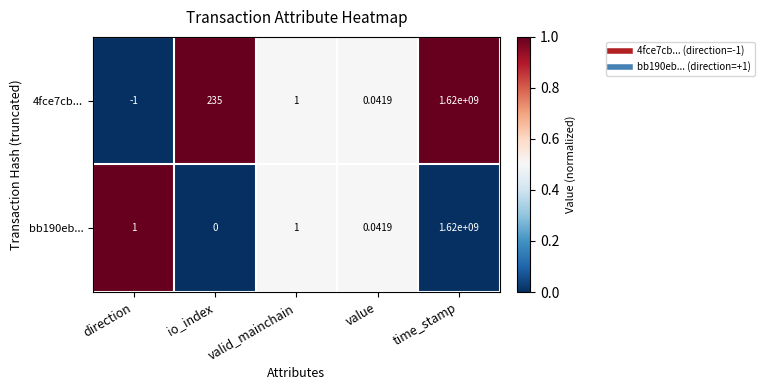

Rank the categories by 4fce7cb... value from lowest to highest.

direction, value, valid_mainchain, io_index, time_stamp